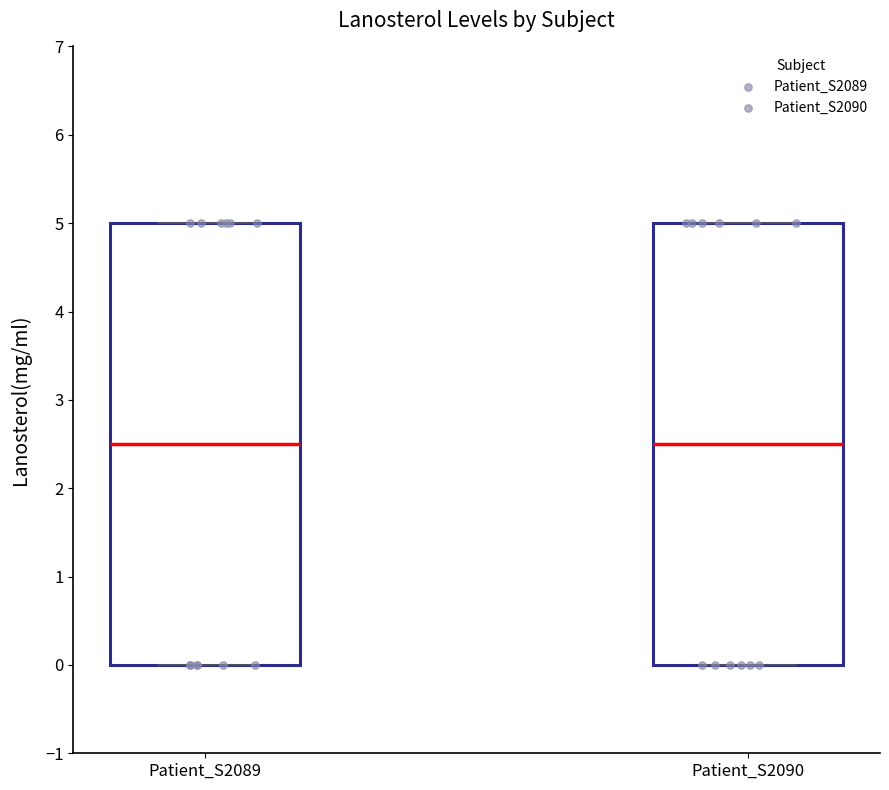

Reading left to right, read every box against the y-axis: the position of its median line, the range the box covers, and the ends of its whiskers. The values are not printed on the chart, so give them approximately, as read against the axis.

Patient_S2089: median 2.5, box 0.0 to 5.0, whiskers 0.0 to 5.0
Patient_S2090: median 2.5, box 0.0 to 5.0, whiskers 0.0 to 5.0